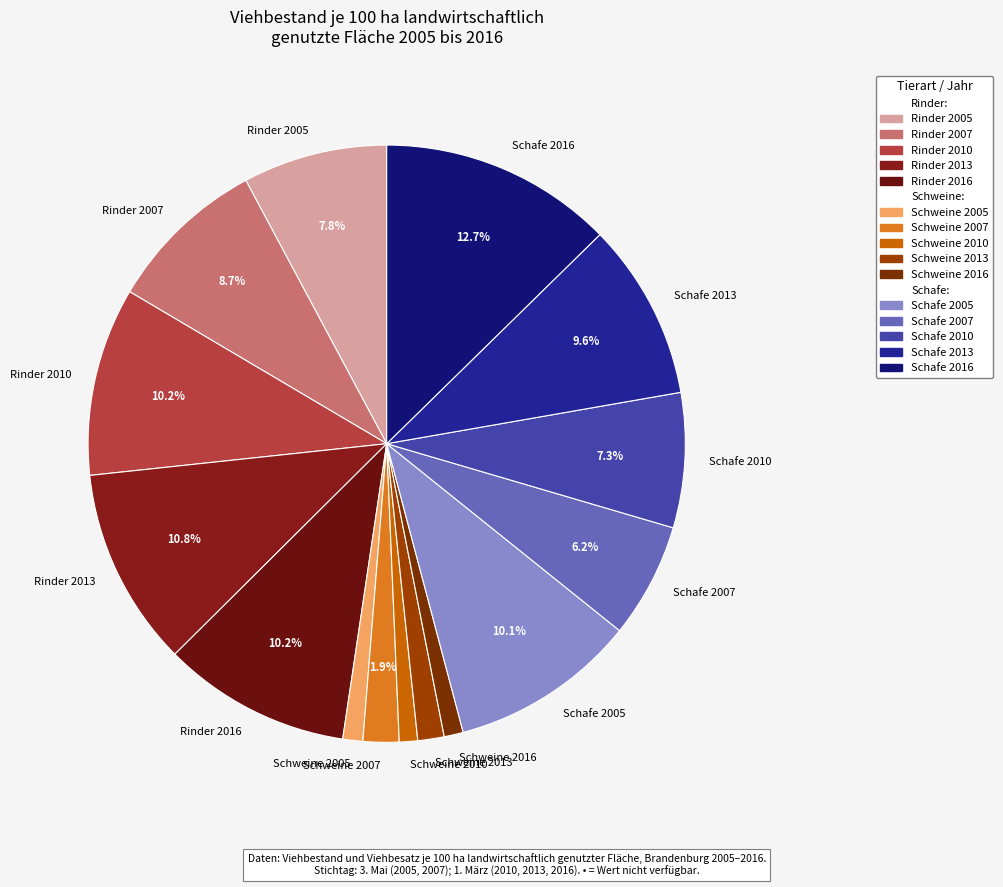

The Schweine 2007 slice represents 2% of the pie. True or false?

True